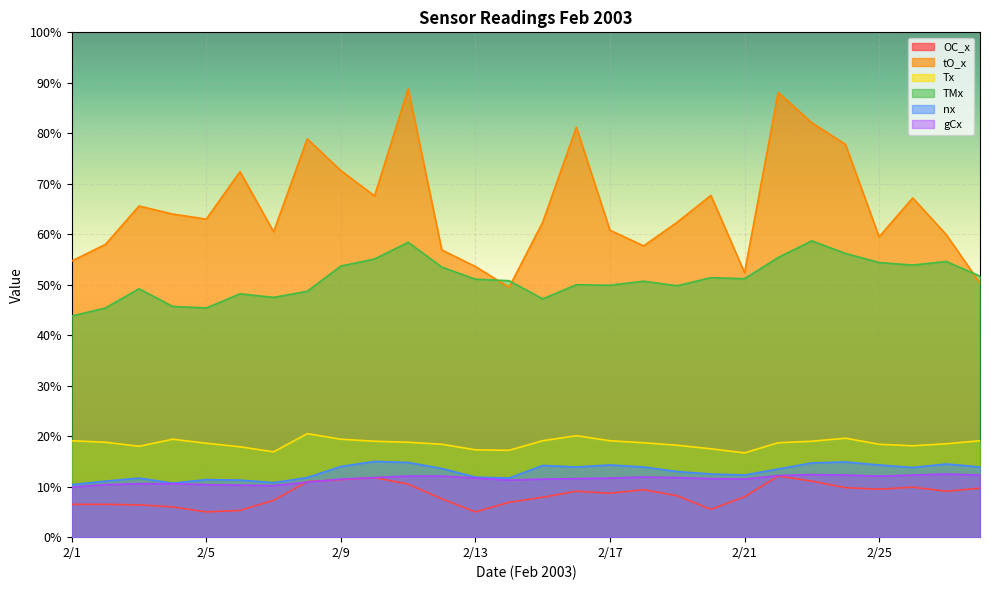

What is the greatest value displayed?

88.8